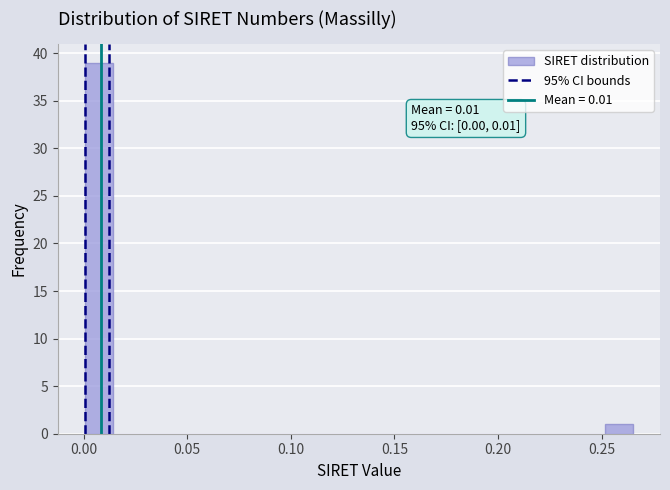

Read against the x-axis, roughly where is the centre of the tallest bar?

0.005